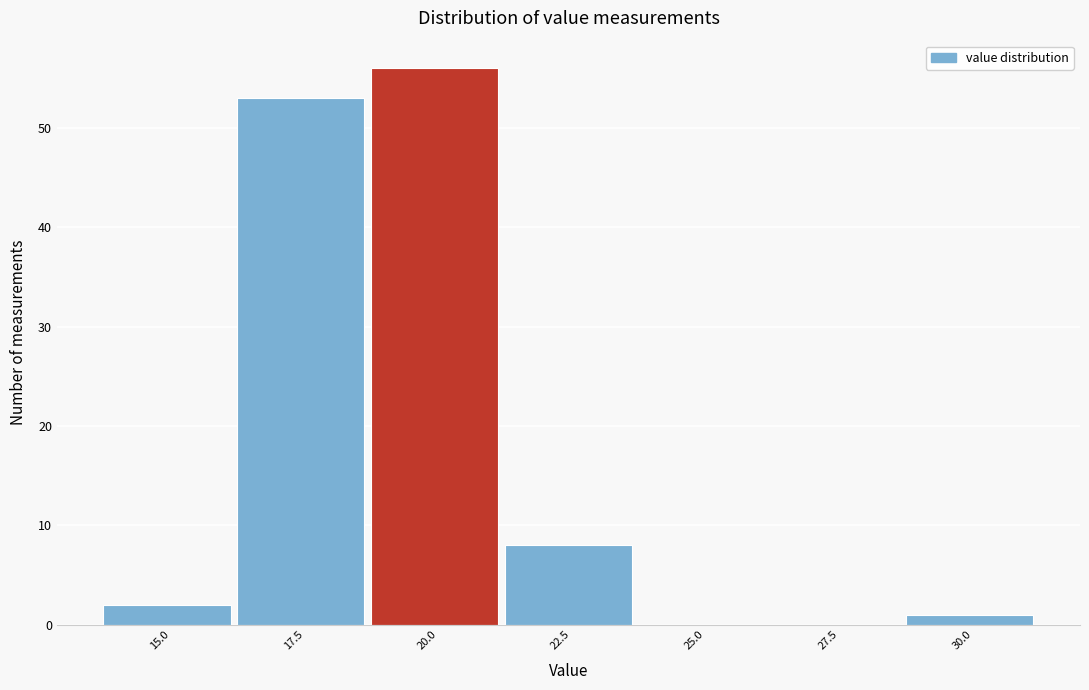

Reading left to right, what are all the values shown in this chart?

15.0=2	17.5=53	20.0=56	22.5=8	25.0=0	27.5=0	30.0=1